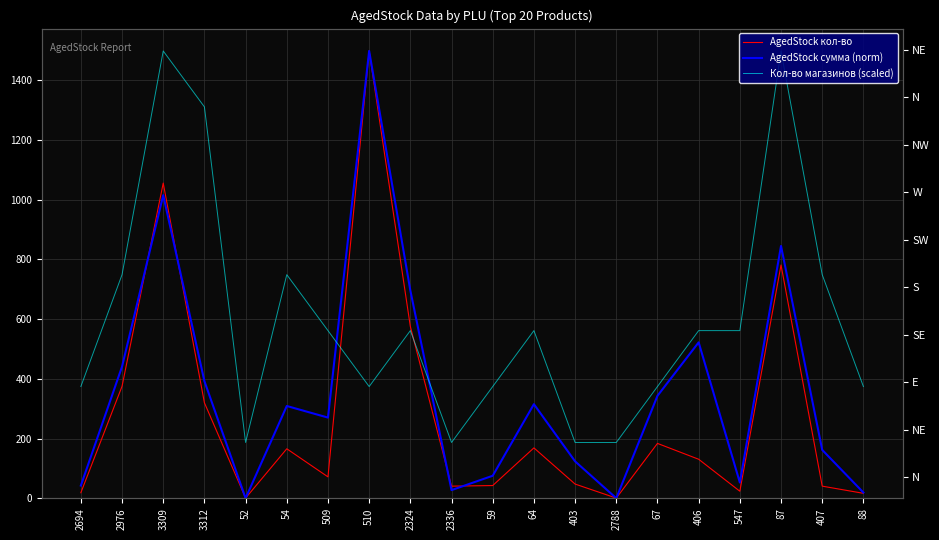

What position from the left is 88?

20